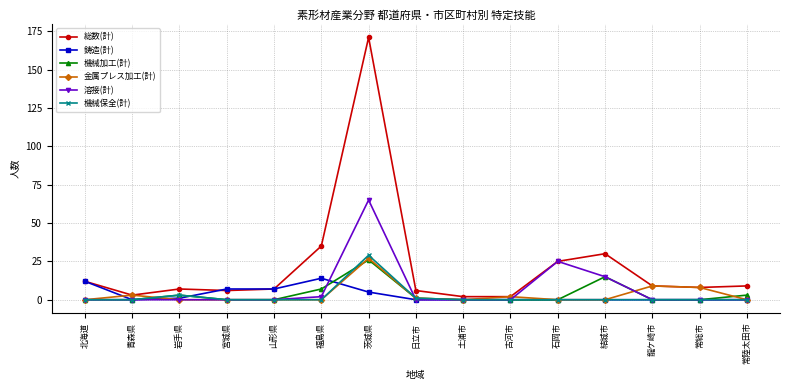

Where is the first local minimum for 総数(計)?

青森県